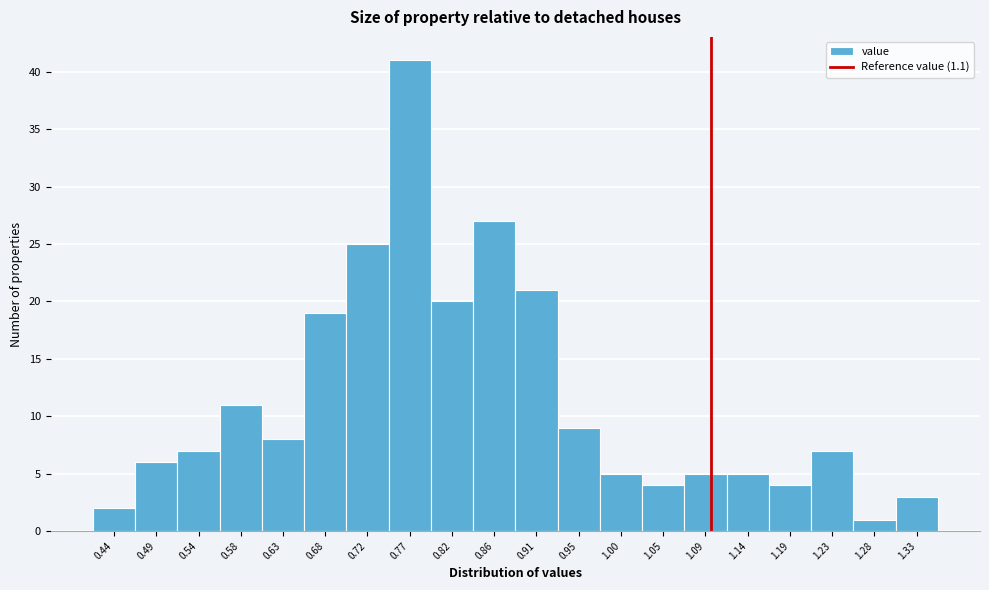

Reading left to right, transcribe this chart: for each bar, give the range it covers on the x-axis and its height. Neither the bar edges nor the heights are printed on the chart, so give them approximately, as read against the axes.

0.420 to 0.465: 2
0.465 to 0.515: 6
0.515 to 0.560: 7
0.560 to 0.605: 11
0.605 to 0.655: 8
0.655 to 0.700: 19
0.700 to 0.745: 25
0.745 to 0.790: 41
0.790 to 0.840: 20
0.840 to 0.885: 27
0.885 to 0.930: 21
0.930 to 0.980: 9
0.980 to 1.025: 5
1.025 to 1.070: 4
1.070 to 1.120: 5
1.120 to 1.165: 5
1.165 to 1.210: 4
1.210 to 1.255: 7
1.255 to 1.305: 1
1.305 to 1.350: 3